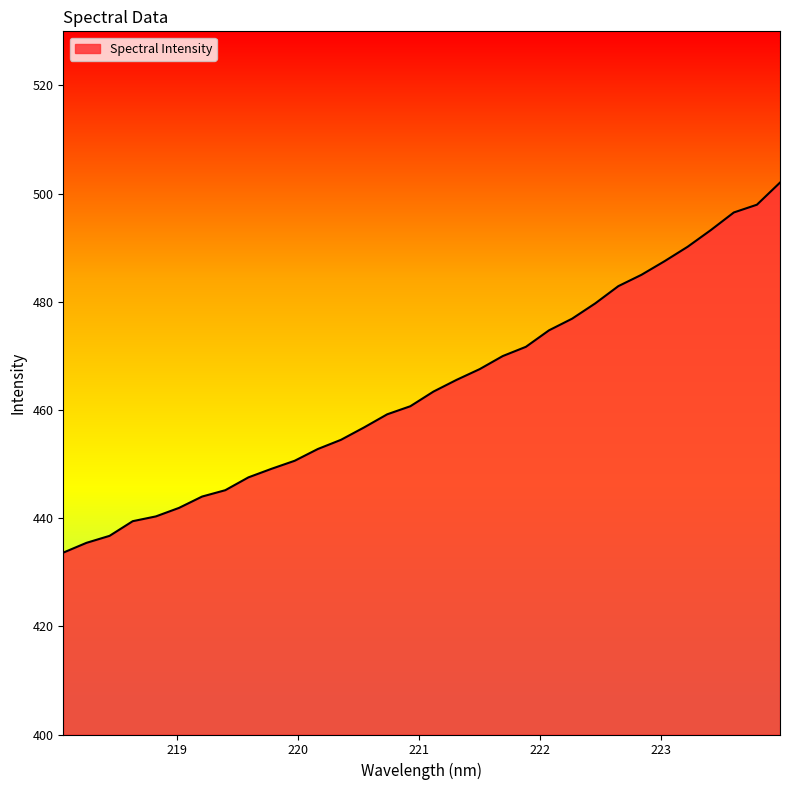

What is the average value?

464.1